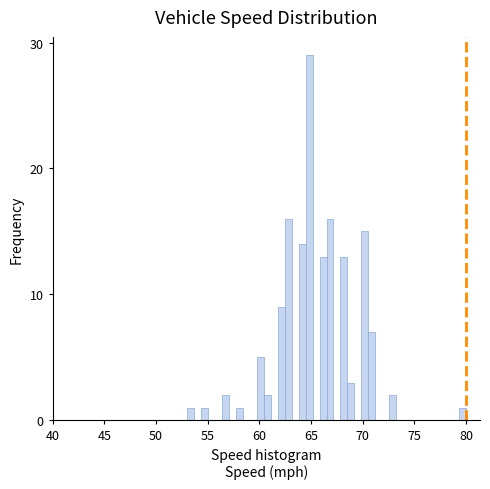

Around what value on the x-axis is the tallest bar? Give the approximate position of its centre, as read against the axis.

65.0